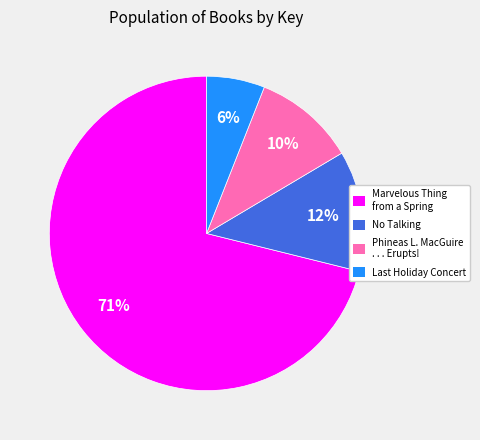

Which category has the smallest portion of the pie?

Last Holiday Concert